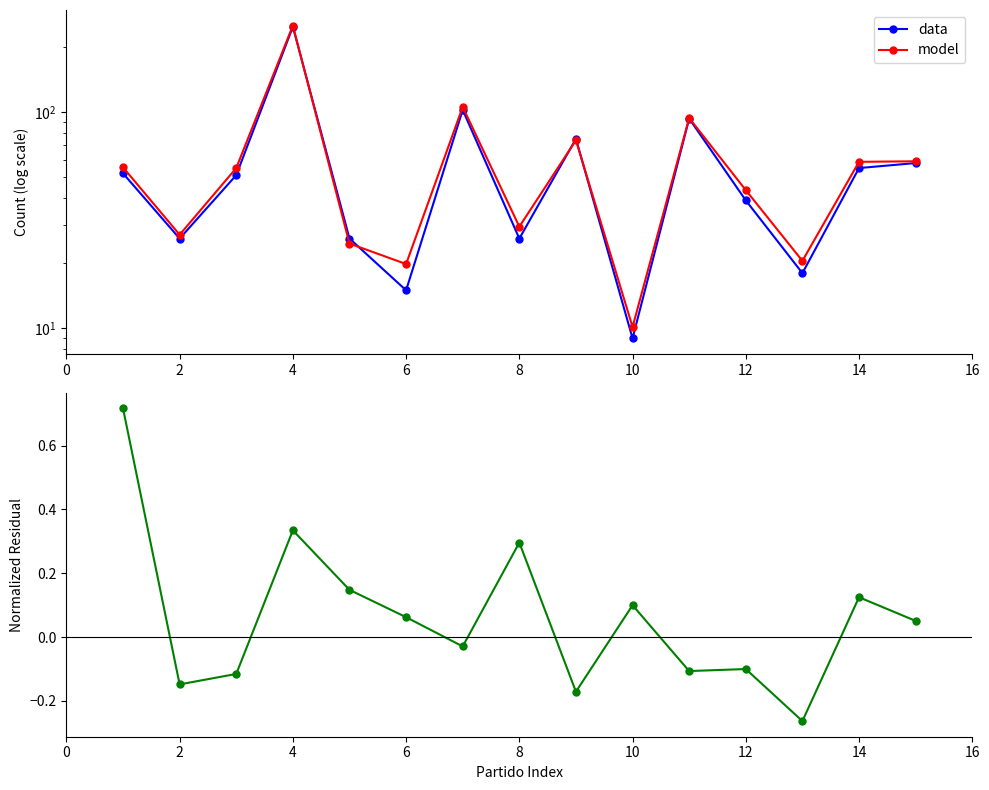

The residual series shows 0.0 at 6. True or false?

False